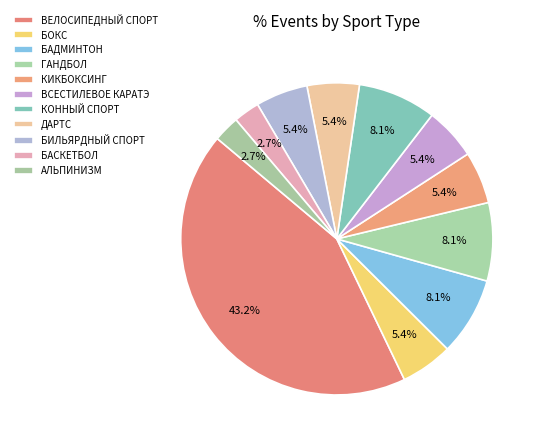

Between ГАНДБОЛ and ВСЕСТИЛЕВОЕ КАРАТЭ, which is larger?

ГАНДБОЛ